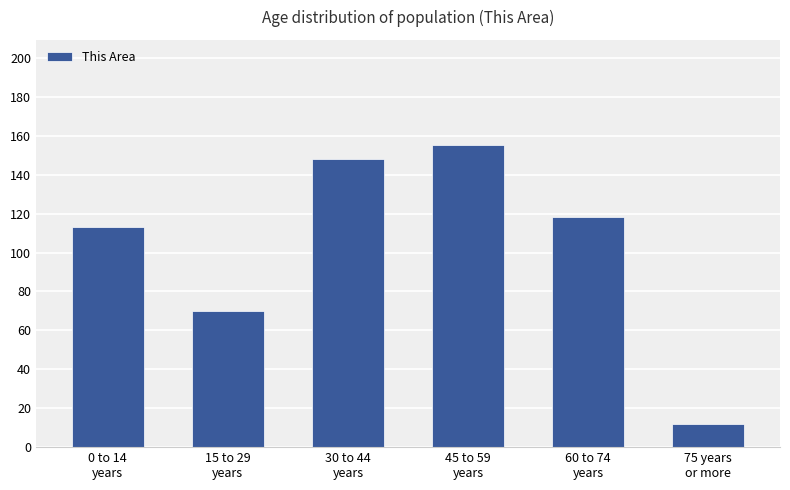

What is the label of the 5th bar from the left?

60 to 74
years